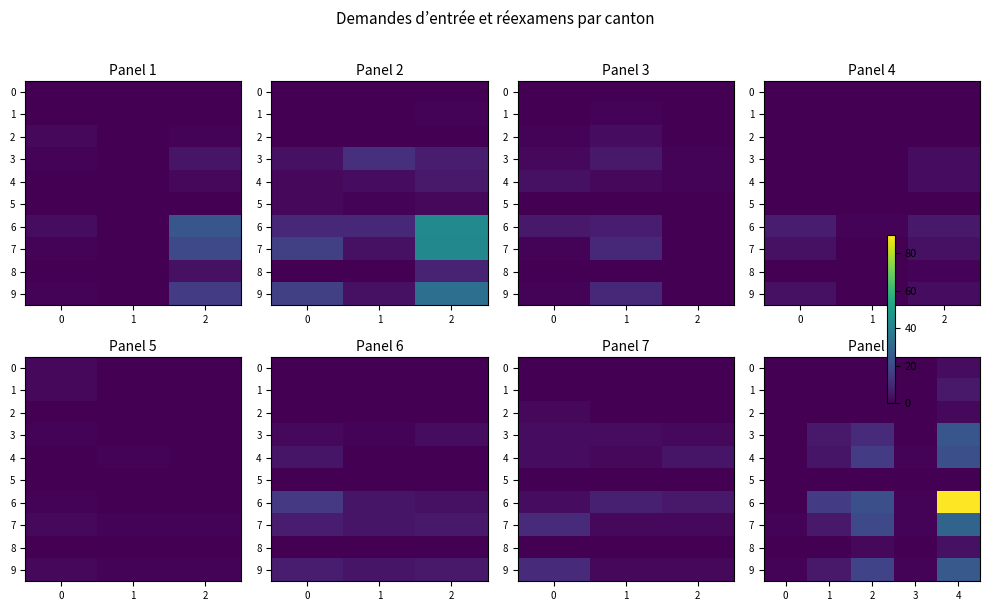

Between 1 and 4, which is larger?

4